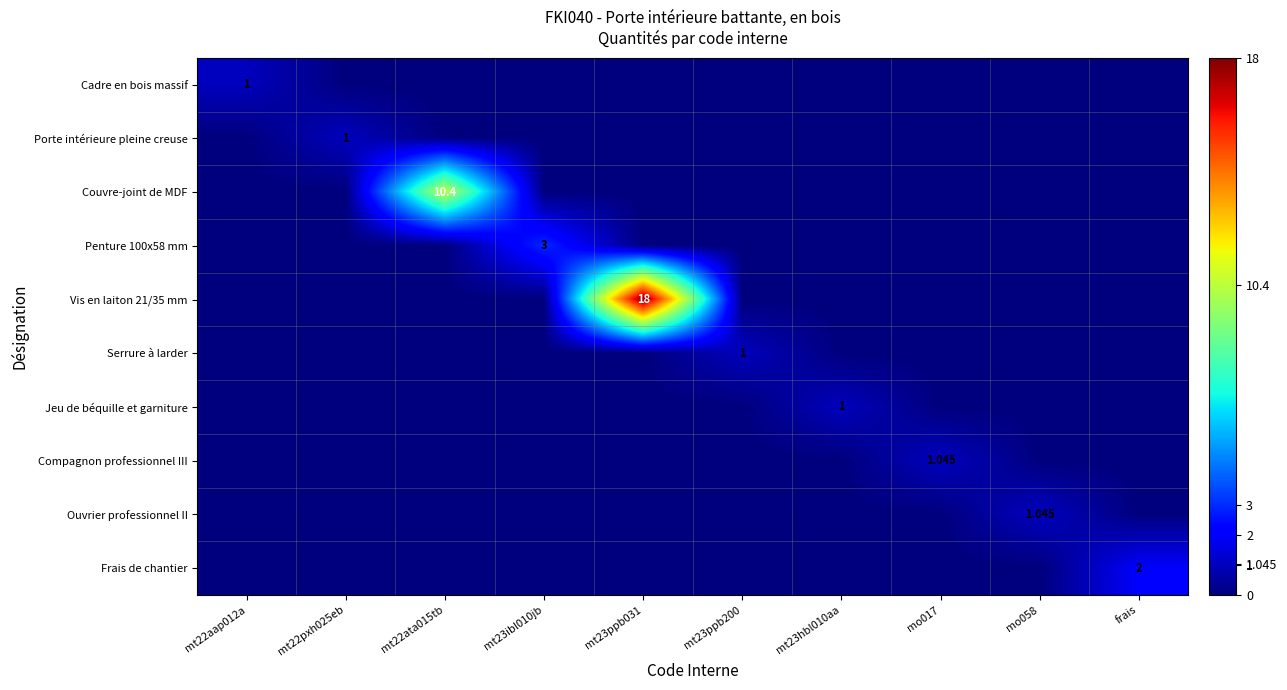

The Couvre-joint de MDF series shows 3.4 at mt23ppb200. True or false?

False